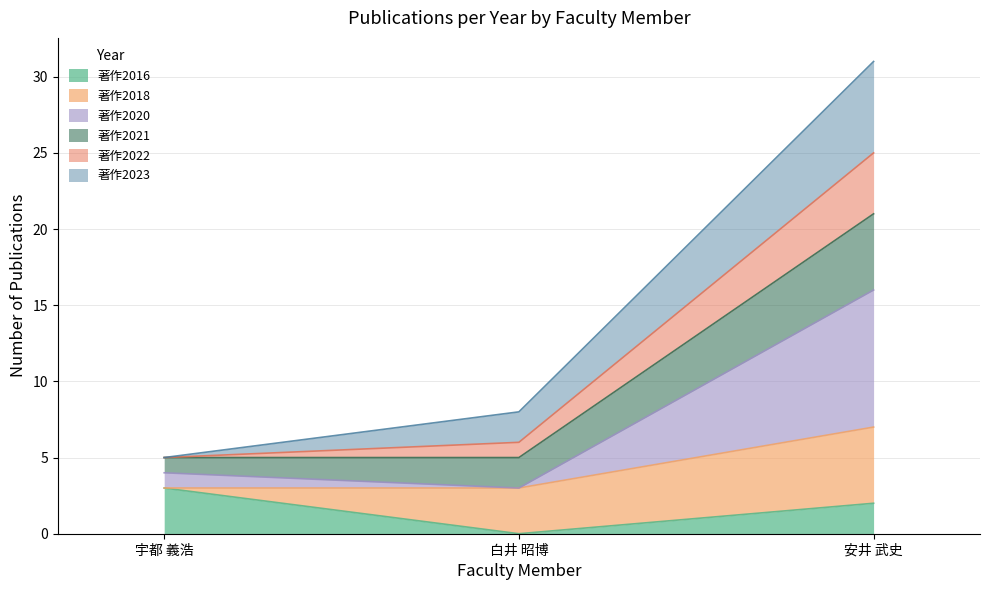

At which category is the sum across all series the highest?

安井 武史